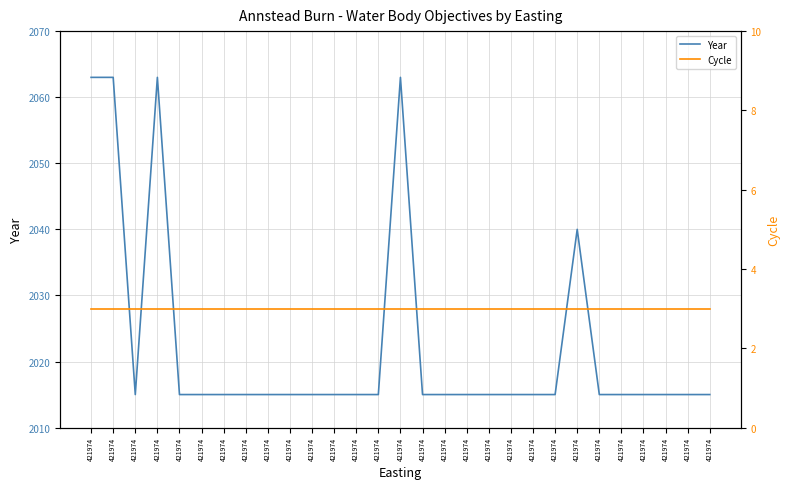

Reading right to left, list all the values displayed in this chart.

Year: 421974=2015	421974=2015	421974=2015	421974=2015	421974=2015	421974=2015	421974=2040	421974=2015	421974=2015	421974=2015	421974=2015	421974=2015	421974=2015	421974=2015	421974=2063	421974=2015	421974=2015	421974=2015	421974=2015	421974=2015	421974=2015	421974=2015	421974=2015	421974=2015	421974=2015	421974=2063	421974=2015	421974=2063	421974=2063
Cycle: 421974=3	421974=3	421974=3	421974=3	421974=3	421974=3	421974=3	421974=3	421974=3	421974=3	421974=3	421974=3	421974=3	421974=3	421974=3	421974=3	421974=3	421974=3	421974=3	421974=3	421974=3	421974=3	421974=3	421974=3	421974=3	421974=3	421974=3	421974=3	421974=3